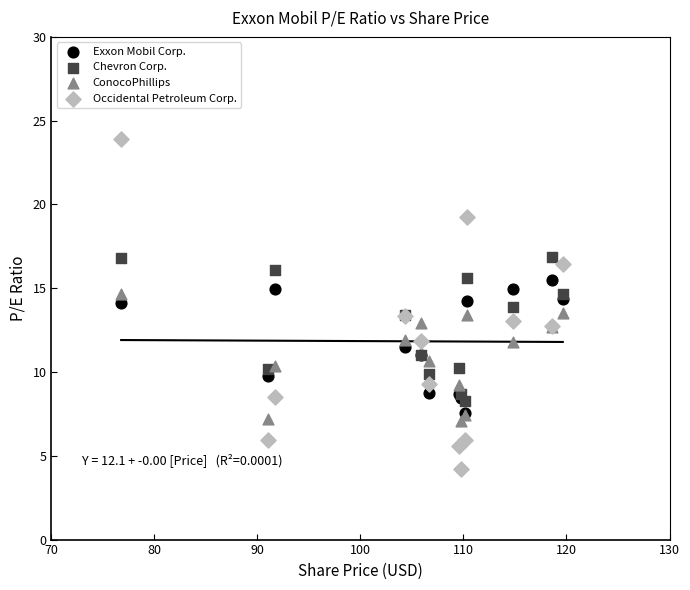

Which series contains the lowest Y value?

Occidental Petroleum Corp.